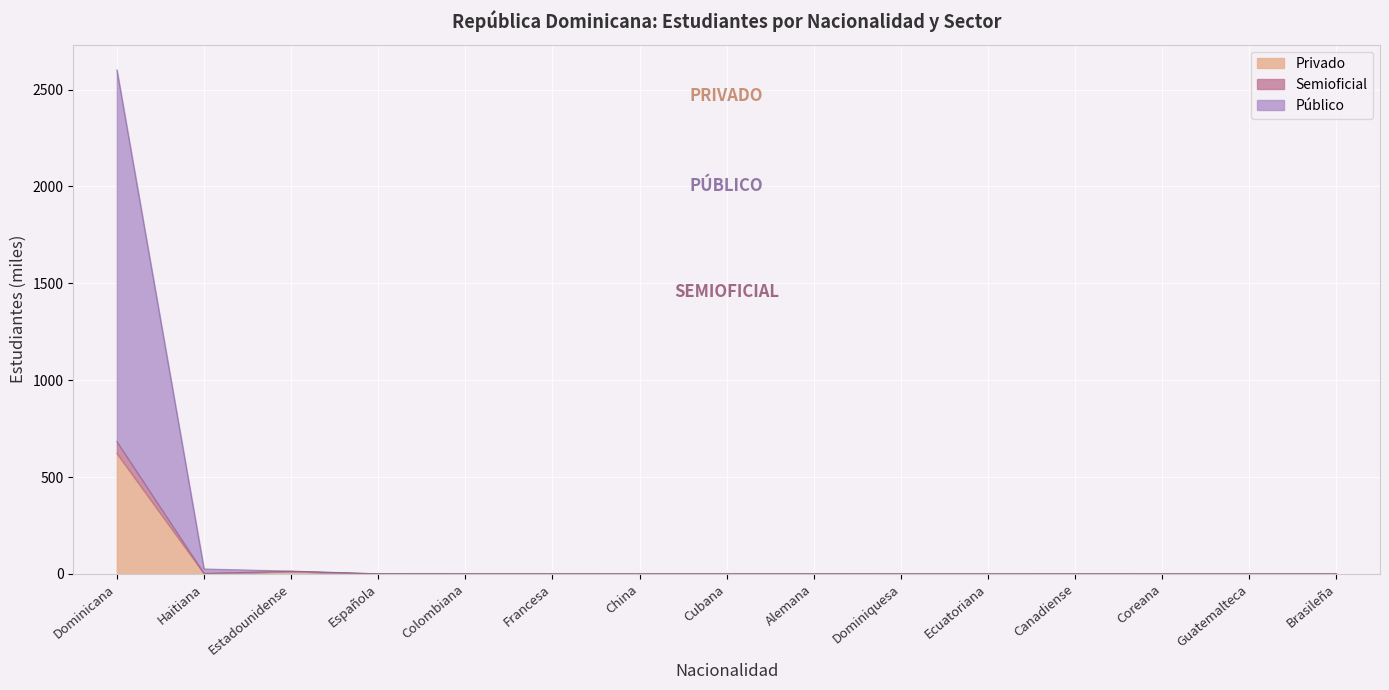

At which category is the sum across all series the highest?

Dominicana